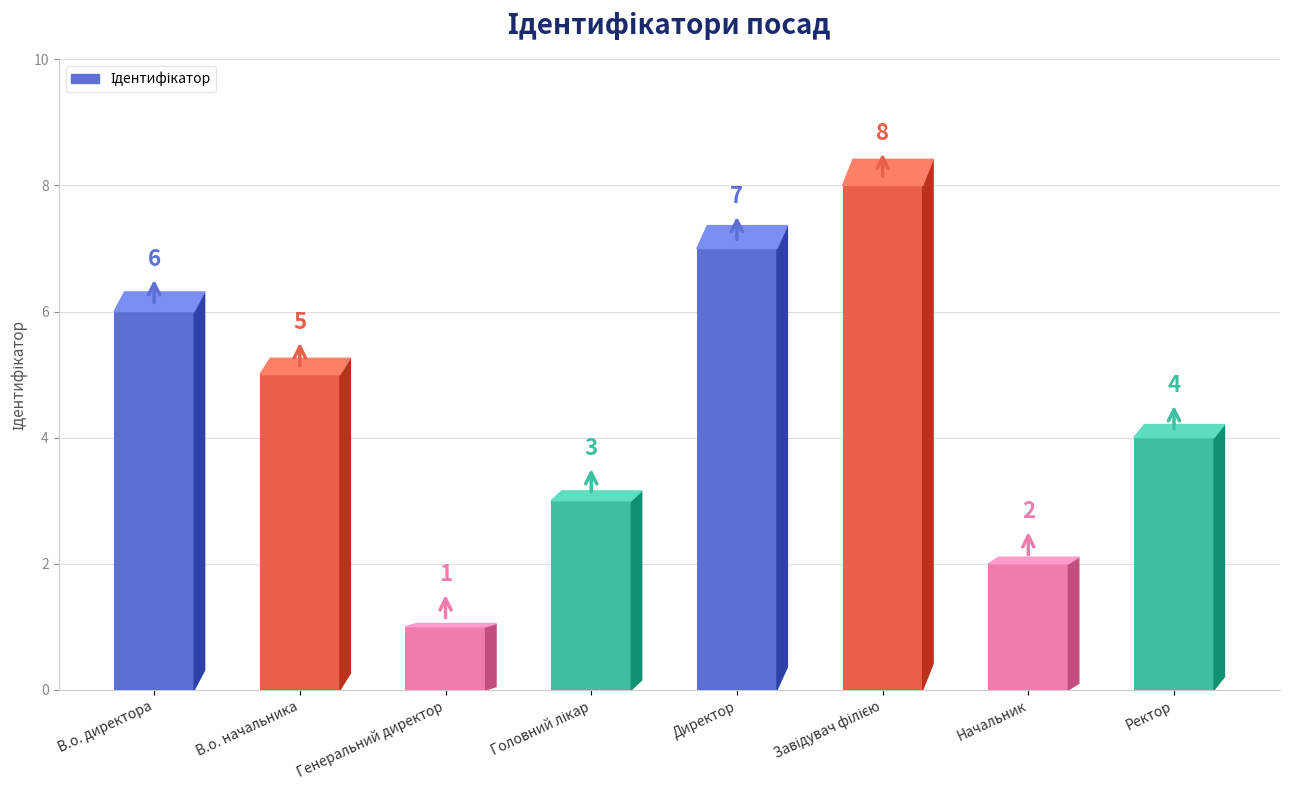

Reading right to left, list all the values displayed in this chart.

4	2	8	7	3	1	5	6